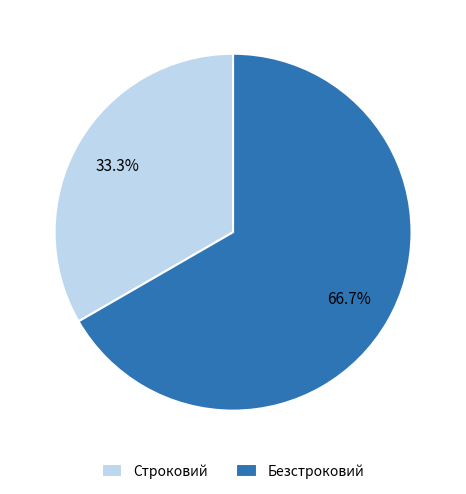

What is the smallest slice in the pie chart?

Строковий